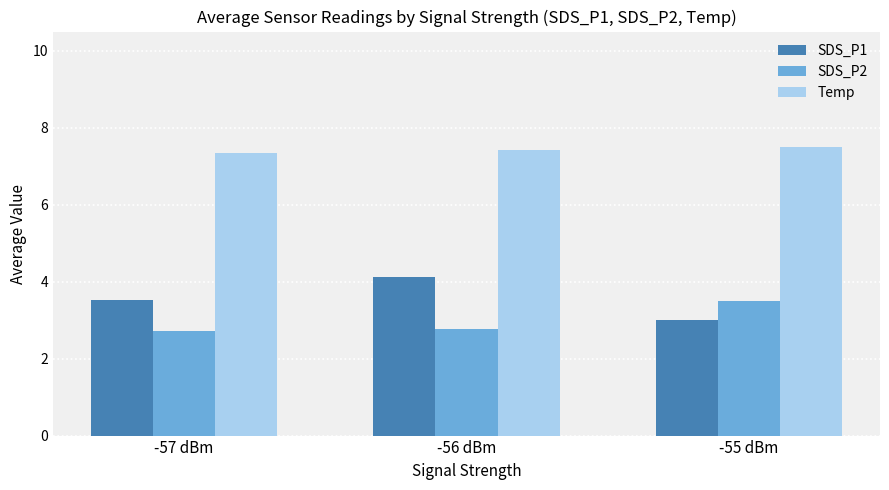

What is the difference between the highest and lowest values at -56 dBm?

4.6